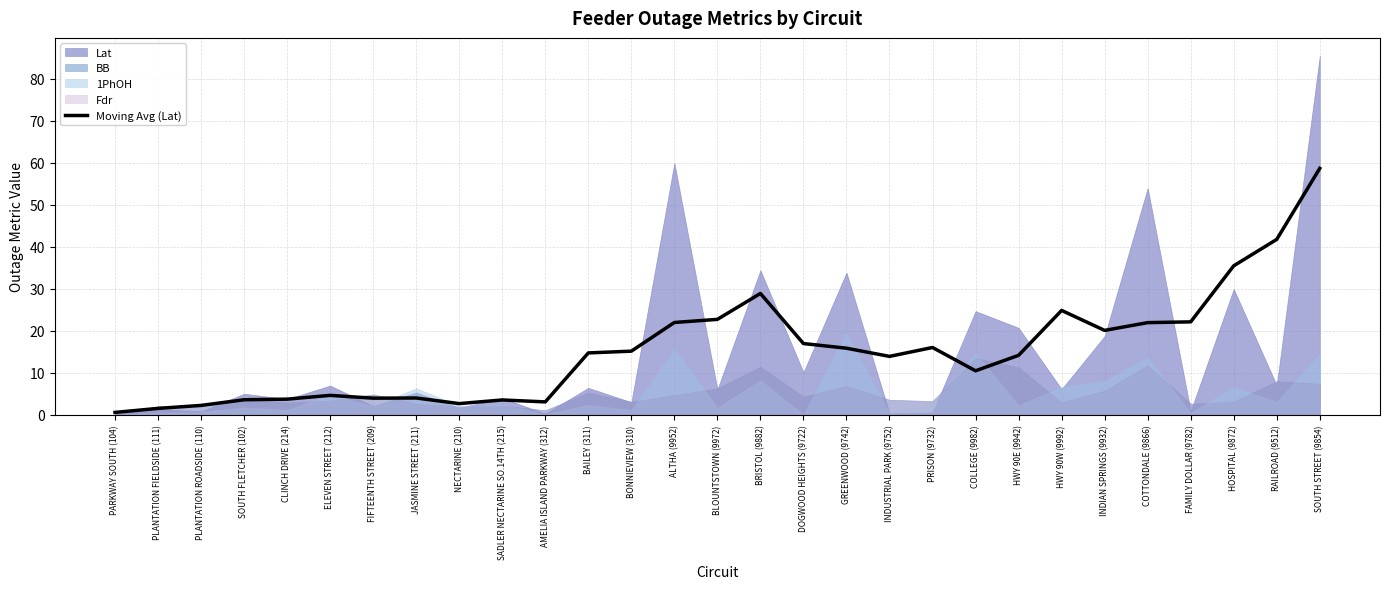

Does the chart have visible grid lines?

Yes